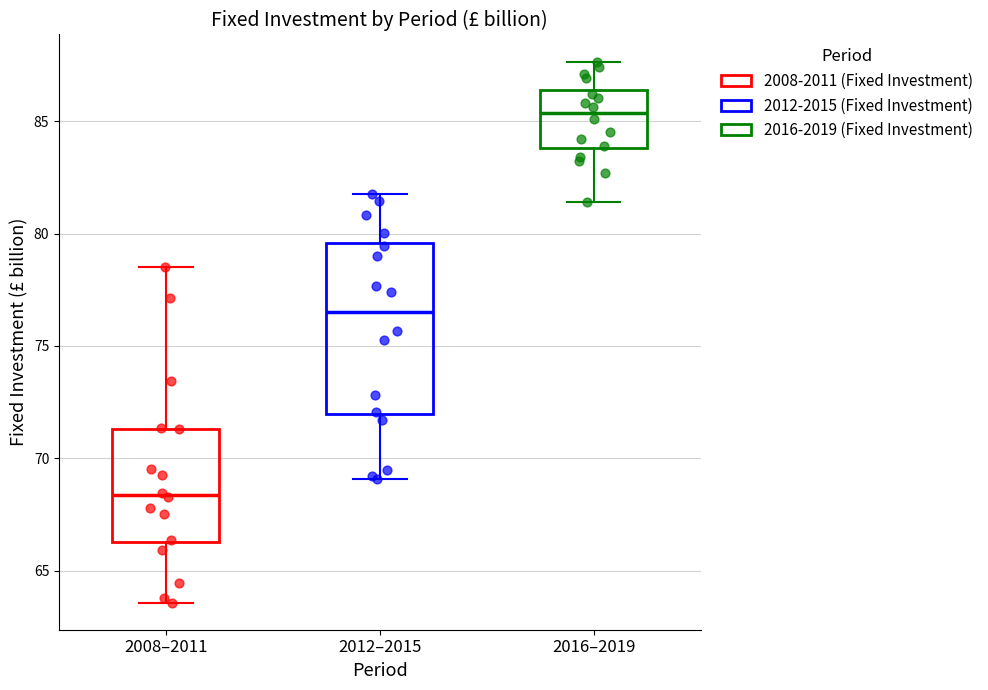

Which box has the highest median line?

2016–2019